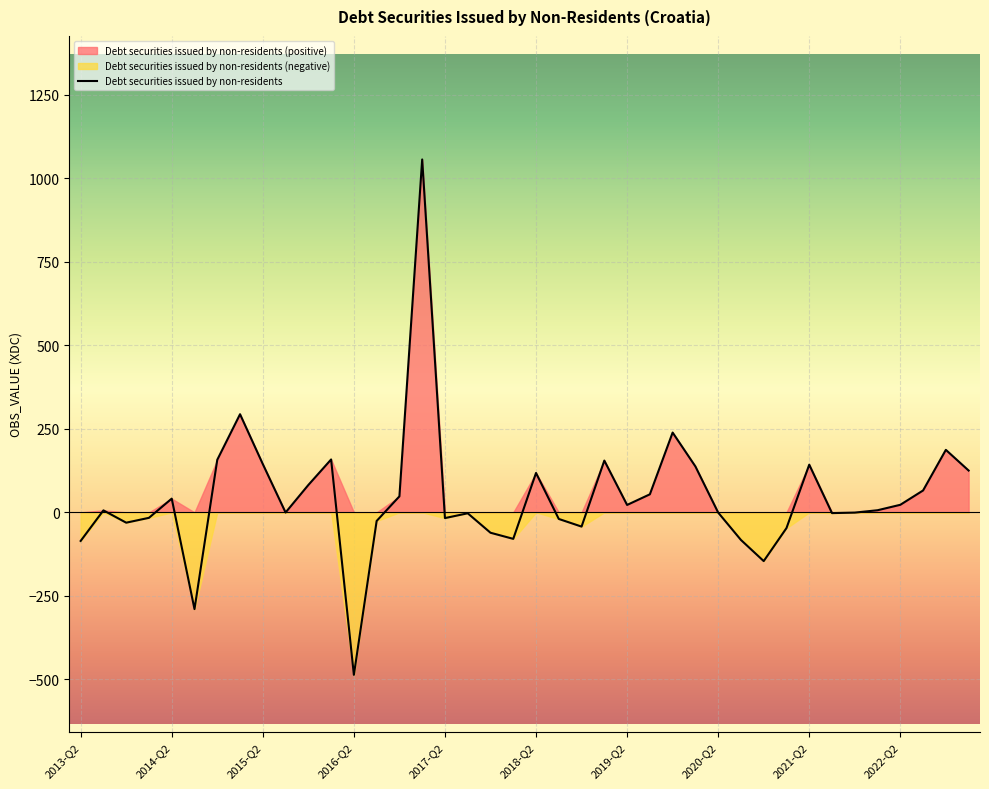

What is the highest value of the Debt securities issued by non-residents series?

1055.8